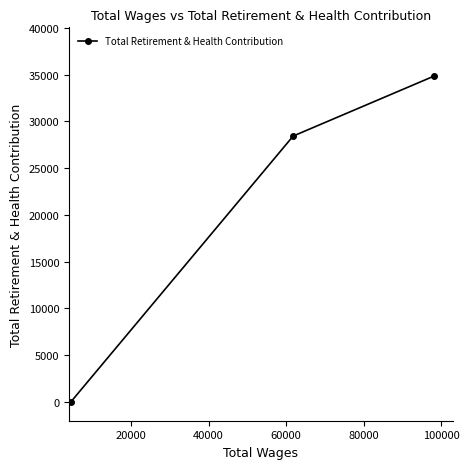

What is the value of the 2nd point from the left?

28436